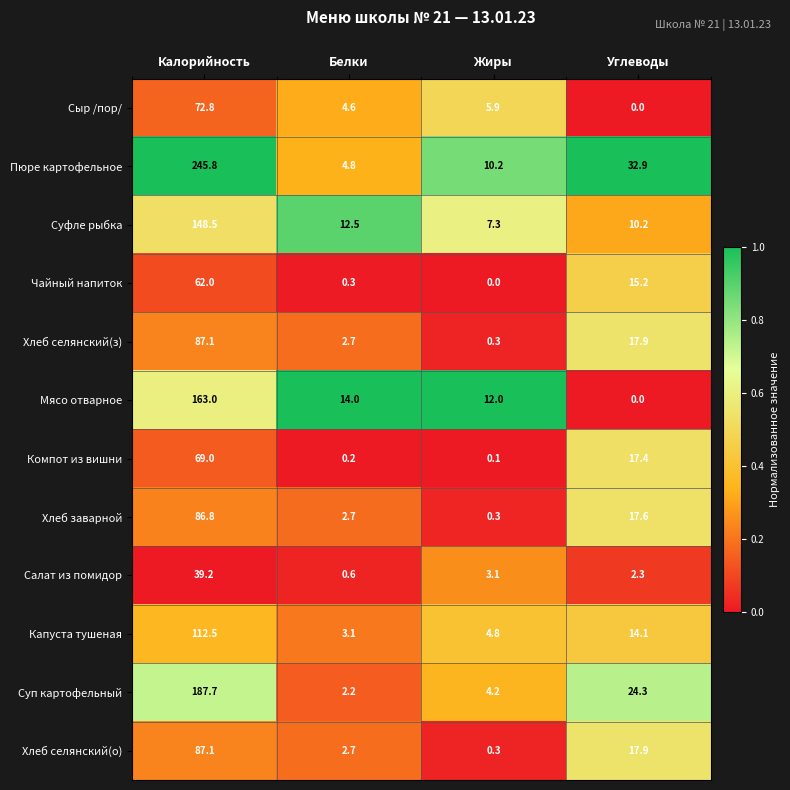

What is the minimum value for Суп картофельный?

2.2